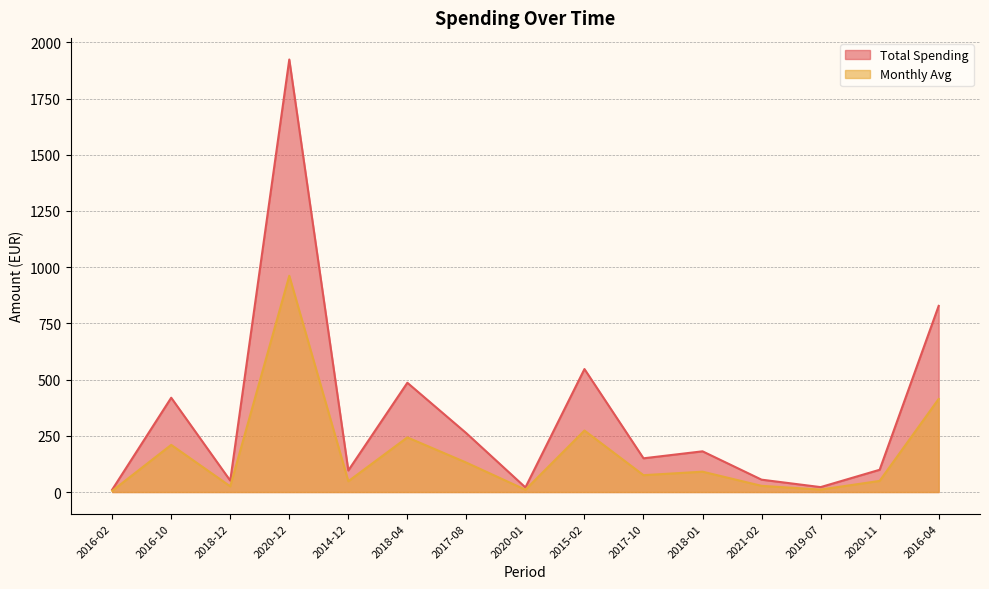

What is the value of the Monthly Avg point at the 1st from the left?

5.2